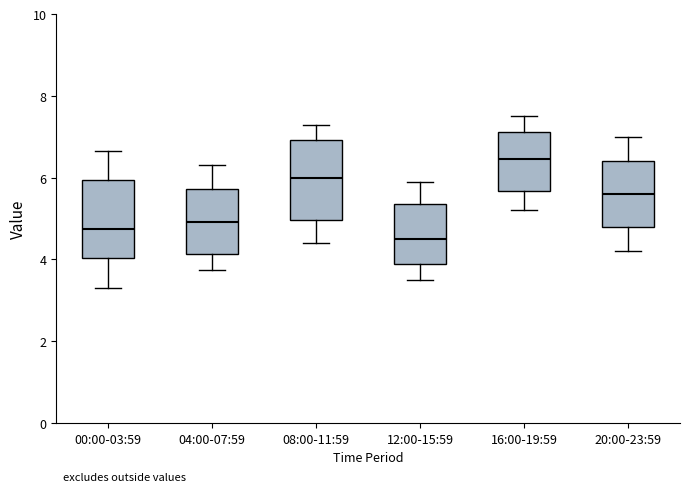

Reading left to right, read every box against the y-axis: the position of its median line, the range the box covers, and the ends of its whiskers. The values are not printed on the chart, so give them approximately, as read against the axis.

00:00-03:59: median 4.8, box 4.0 to 6.0, whiskers 3.4 to 6.6
04:00-07:59: median 5.0, box 4.2 to 5.8, whiskers 3.8 to 6.4
08:00-11:59: median 6.0, box 5.0 to 7.0, whiskers 4.4 to 7.4
12:00-15:59: median 4.6, box 4.0 to 5.4, whiskers 3.6 to 6.0
16:00-19:59: median 6.4, box 5.6 to 7.2, whiskers 5.2 to 7.6
20:00-23:59: median 5.6, box 4.8 to 6.4, whiskers 4.2 to 7.0